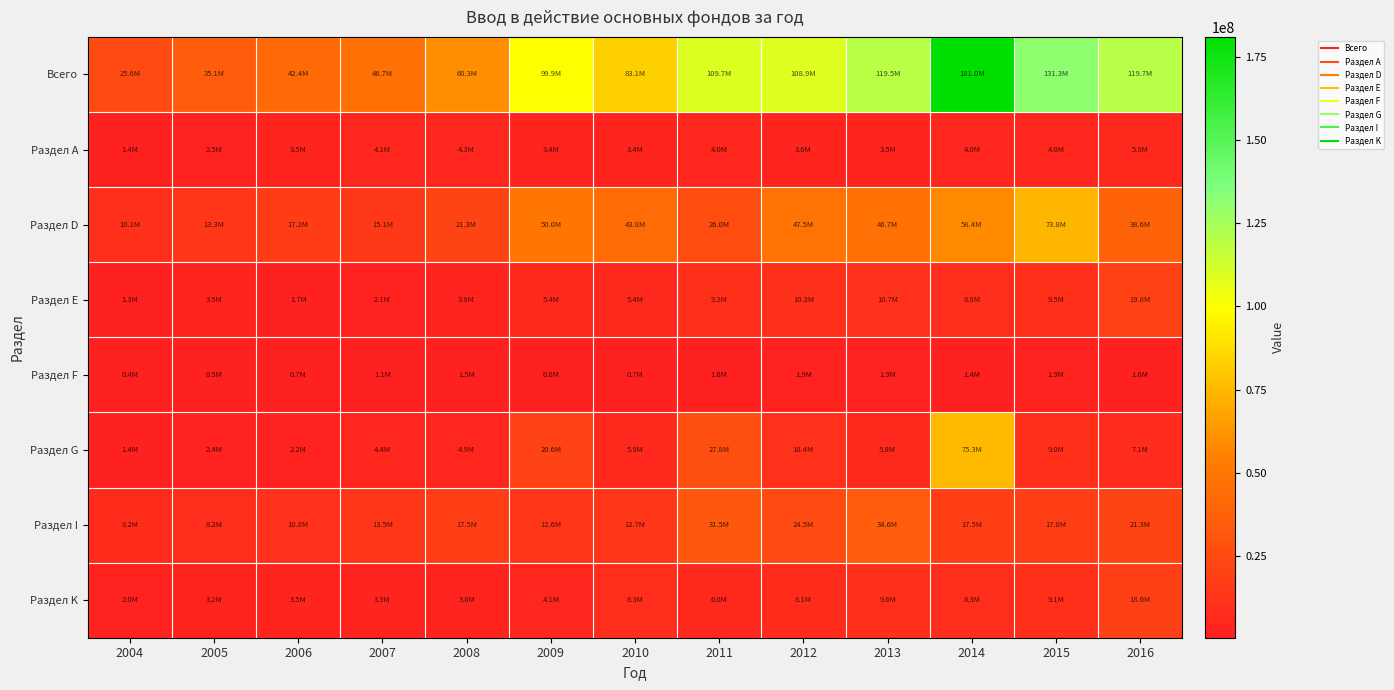

How many distinct data groups are displayed?

8